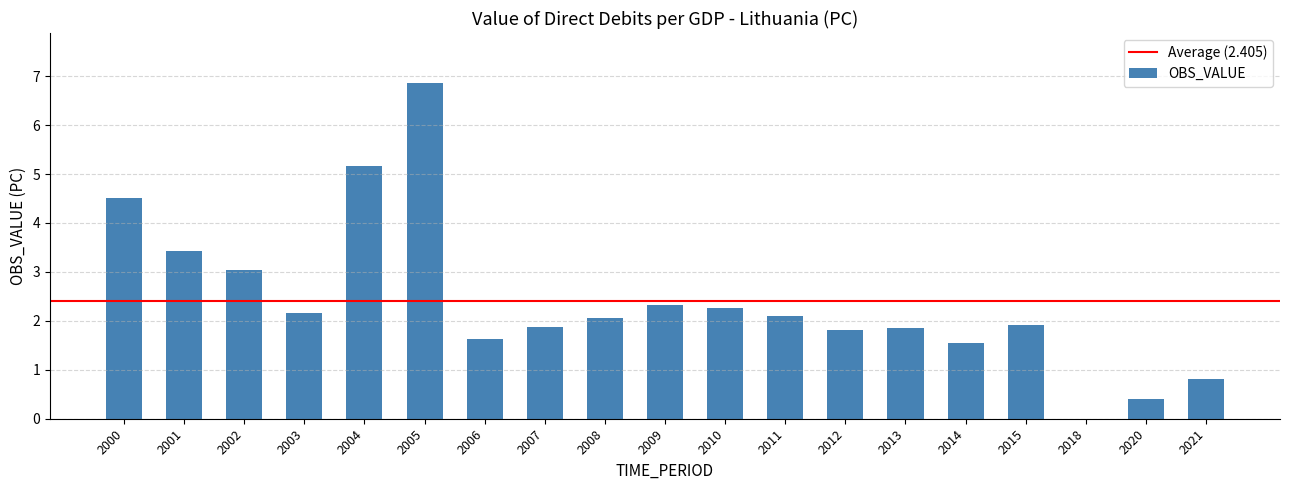

Between 2009 and 2018, which is larger?

2009